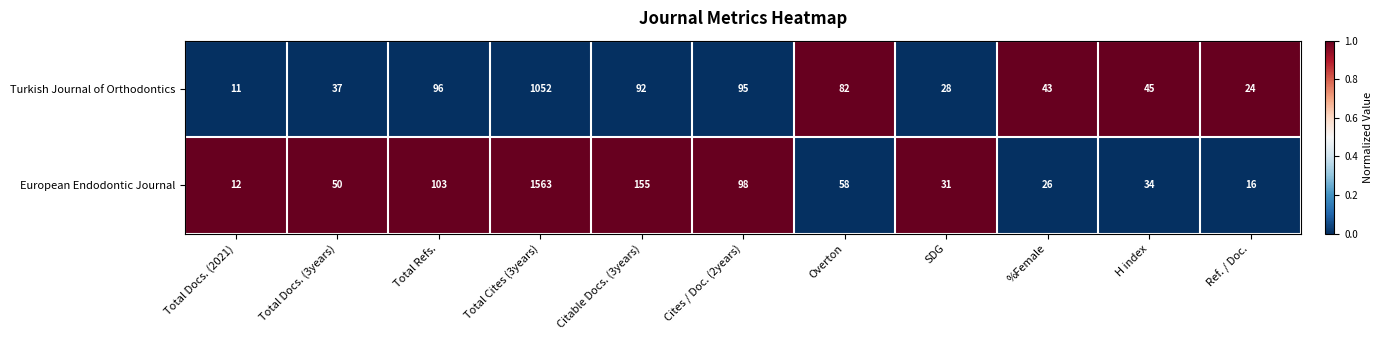

What is the maximum value shown in the chart?

1563